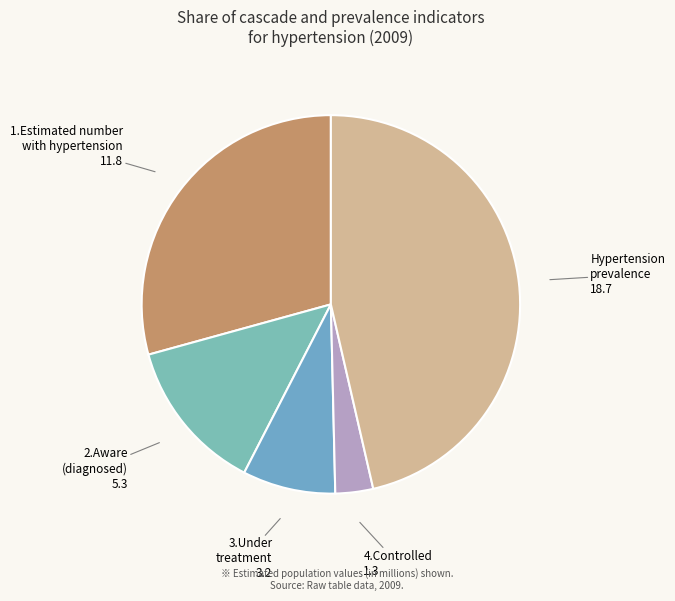

Rank the categories by value from lowest to highest.

4.Controlled, 3.Under treatment, 2.Aware (diagnosed), 1.Estimated number with hypertension, Hypertension prevalence